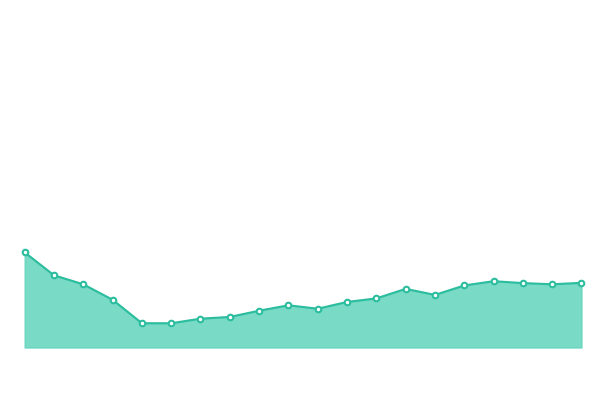

What is the average value?

99194.8